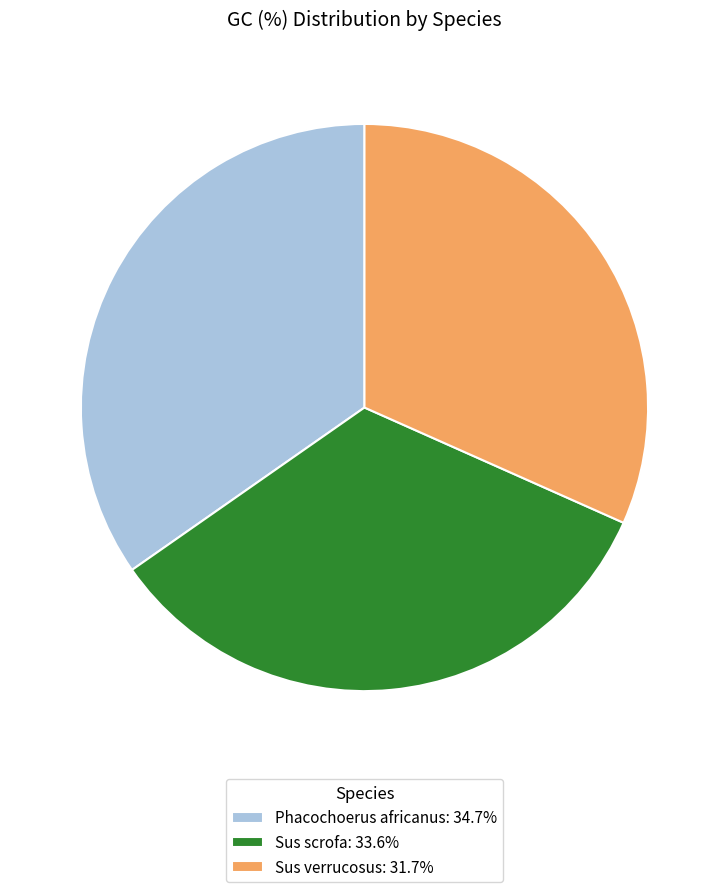

Is the sum of Sus verrucosus: 31.7% and Sus scrofa: 33.6% greater than half?

Yes